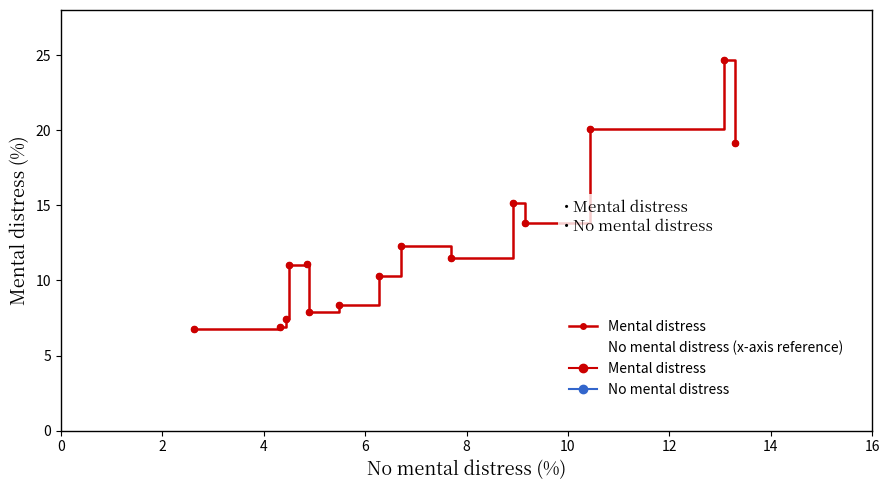

Is this an area chart (filled region under the line)?

No